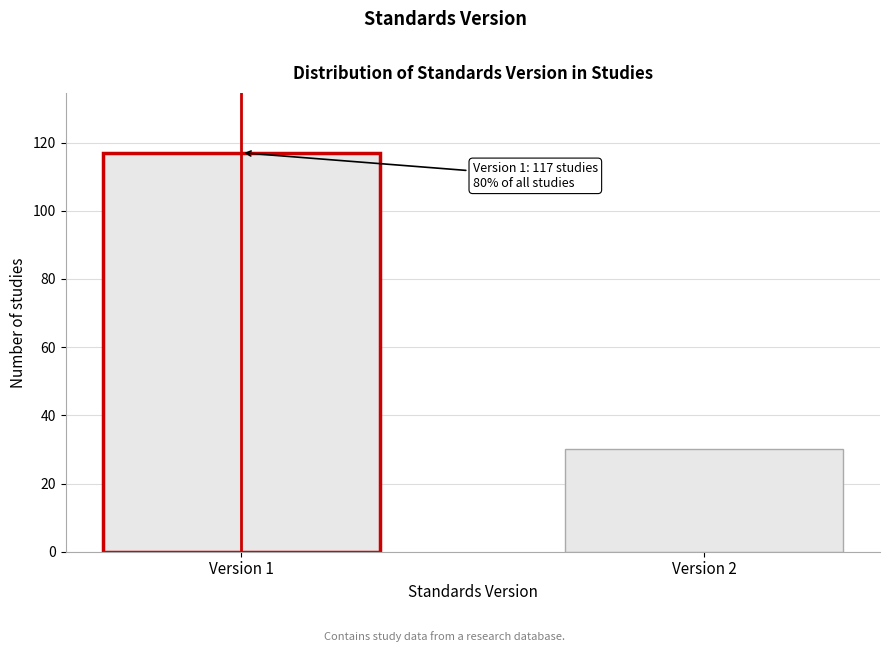

Reading right to left, what are all the values shown in this chart?

30	117